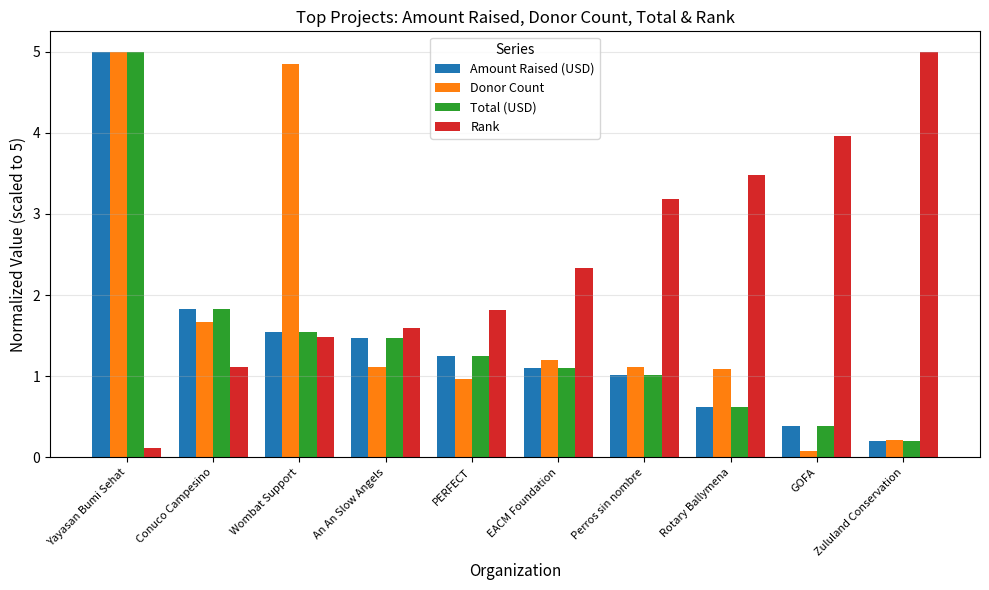

Is it true that Donor Count equals 1.0 at PERFECT?

True